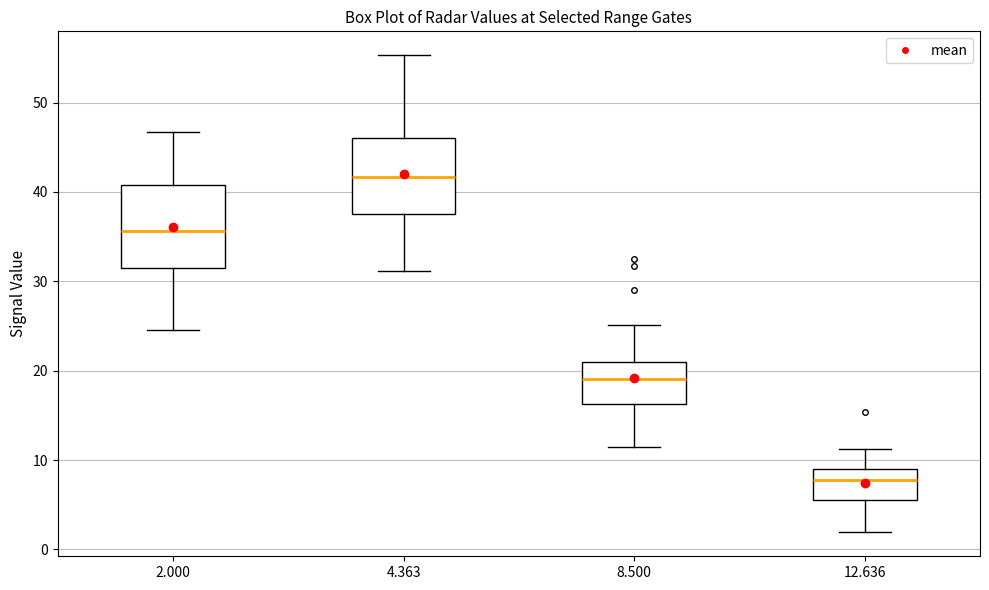

Reading left to right, transcribe this box plot: for each box, give where its median line is, the range the box spans, and where its two whiskers end, as read against the y-axis. The values are not printed on the chart, so give them approximately, as read against the axis.

2.000: median 36, box 31 to 41, whiskers 25 to 47
4.363: median 42, box 37 to 46, whiskers 31 to 55
8.500: median 19, box 16 to 21, whiskers 12 to 25
12.636: median 8, box 6 to 9, whiskers 2 to 11